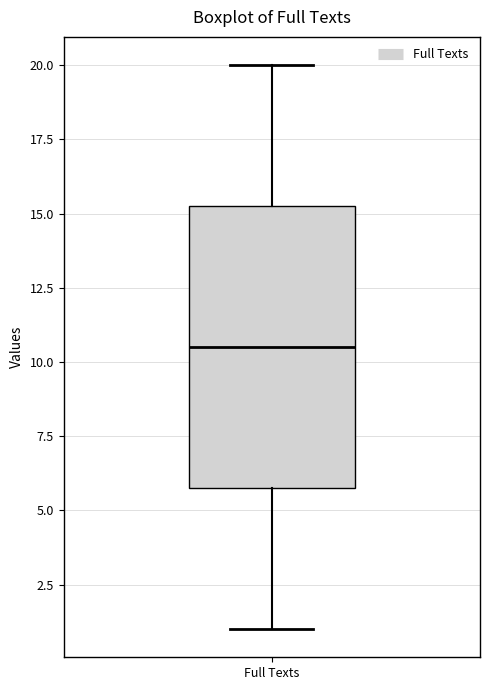

Transcribe this box plot: give where the median line is, the range the box spans, and where the two whiskers end, as read against the y-axis. The values are not printed on the chart, so give them approximately, as read against the axis.

median 10.5, box 6.0 to 15.5, whiskers 1.0 to 20.0